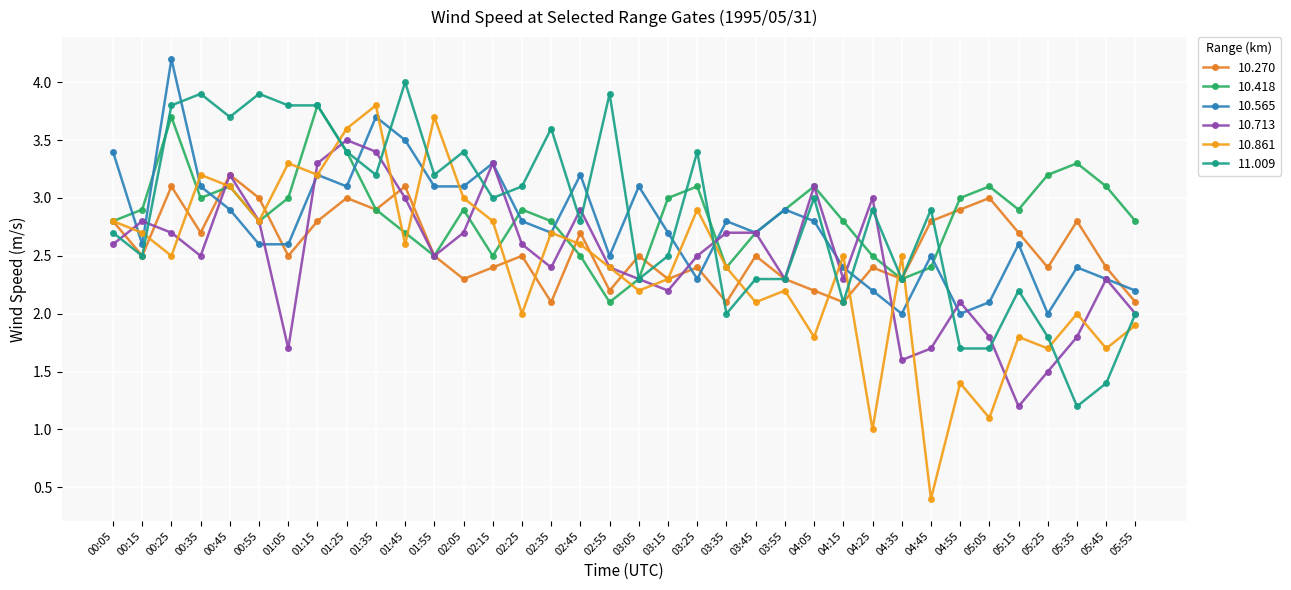

Between 05:35 and 01:05, which is larger?

05:35